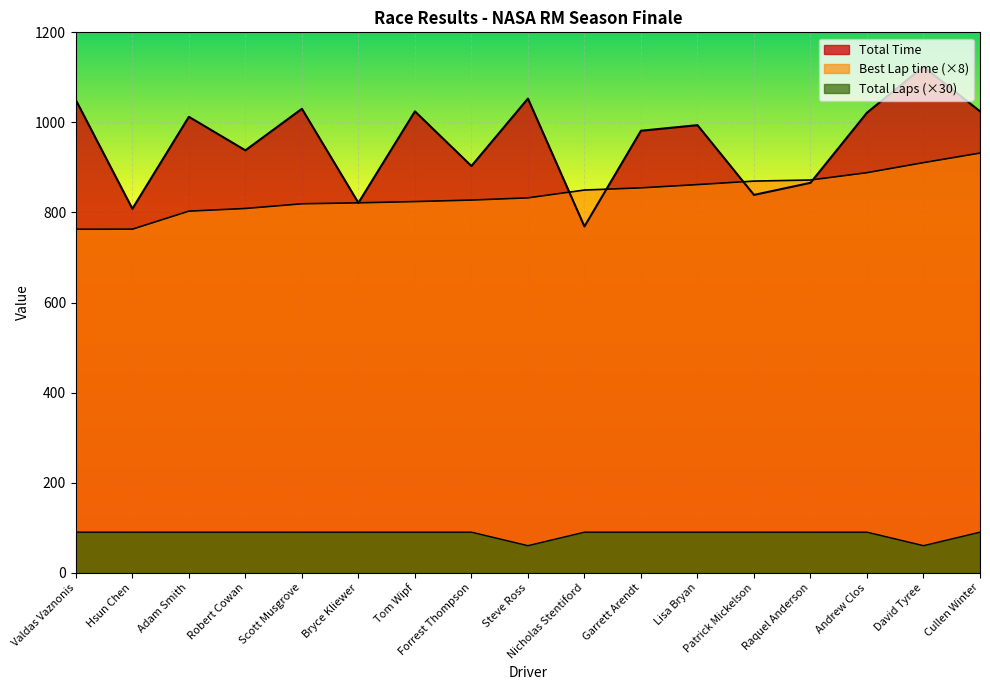

Which category has the highest value across all series?

David Tyree